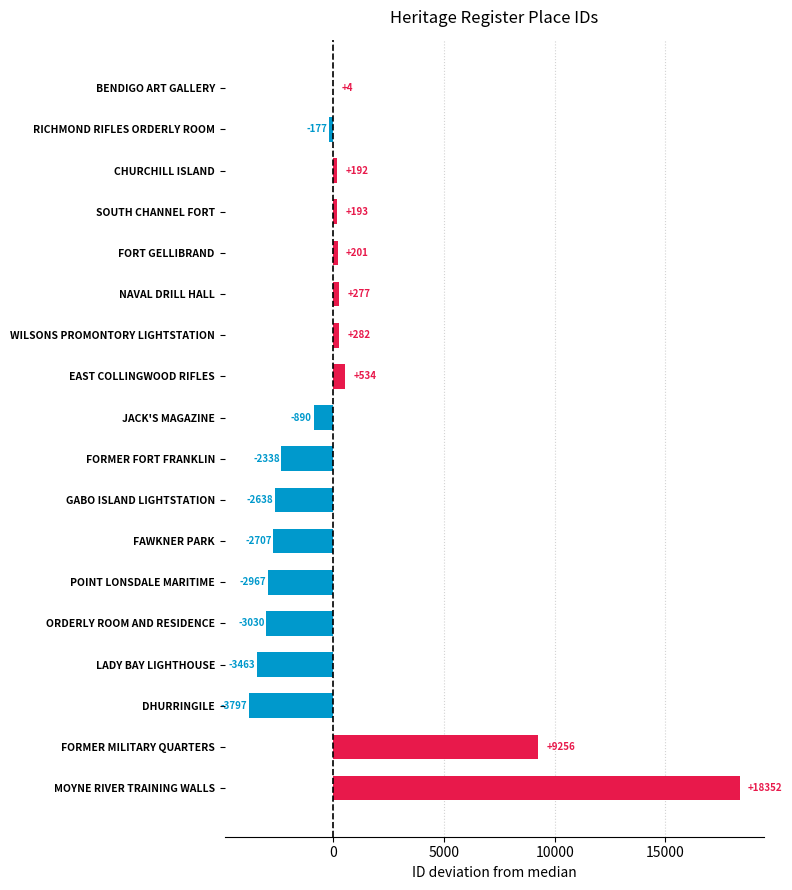

What is the approximate value at DHURRINGILE?

-3797